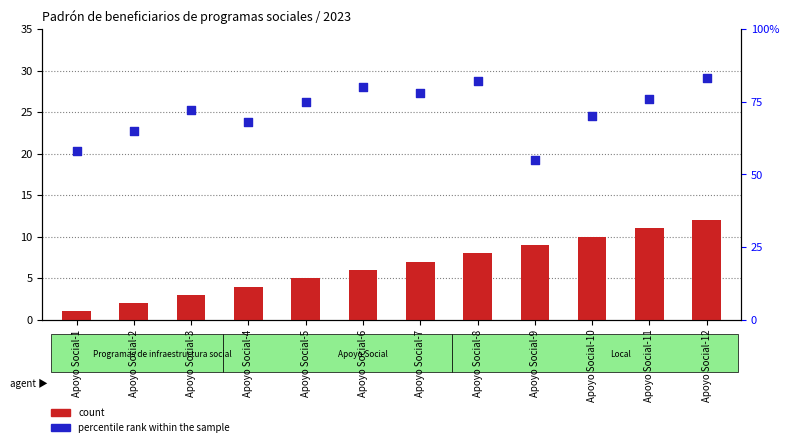

Is the value of percentile rank within the sample at Apoyo Social-10 greater than the value of count at Apoyo Social-7?

Yes